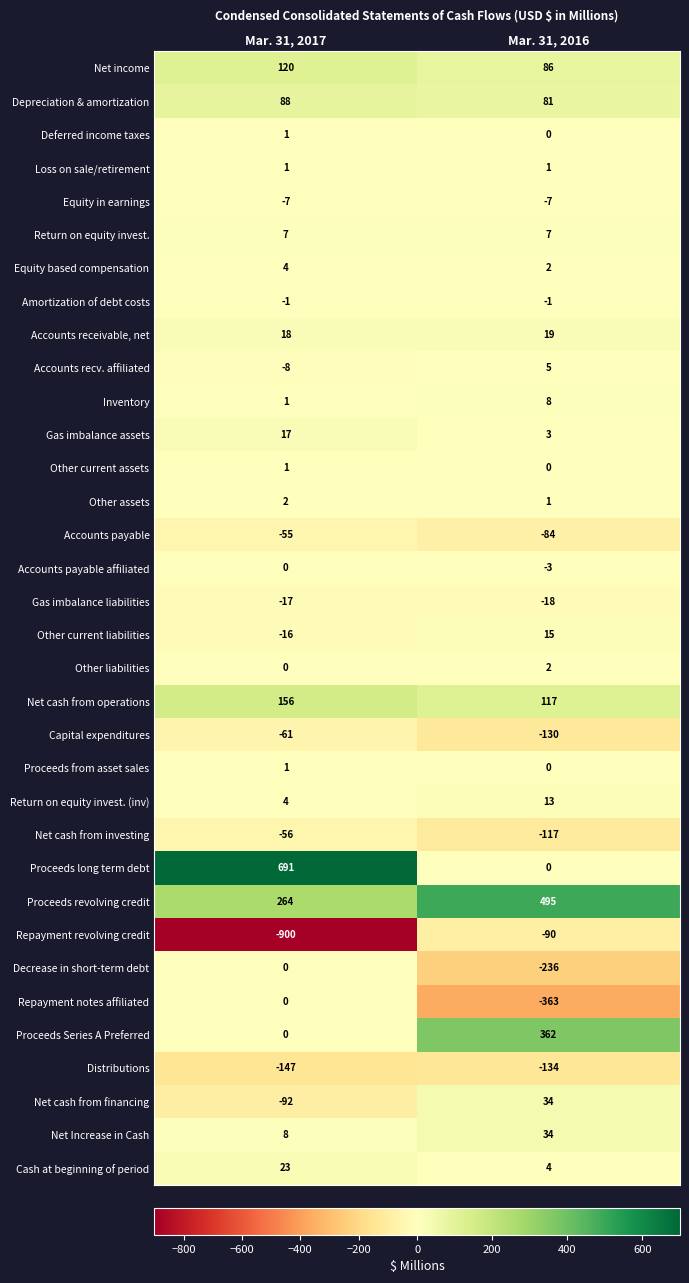

The Gas imbalance liabilities series shows -18 at Mar. 31, 2016. True or false?

True